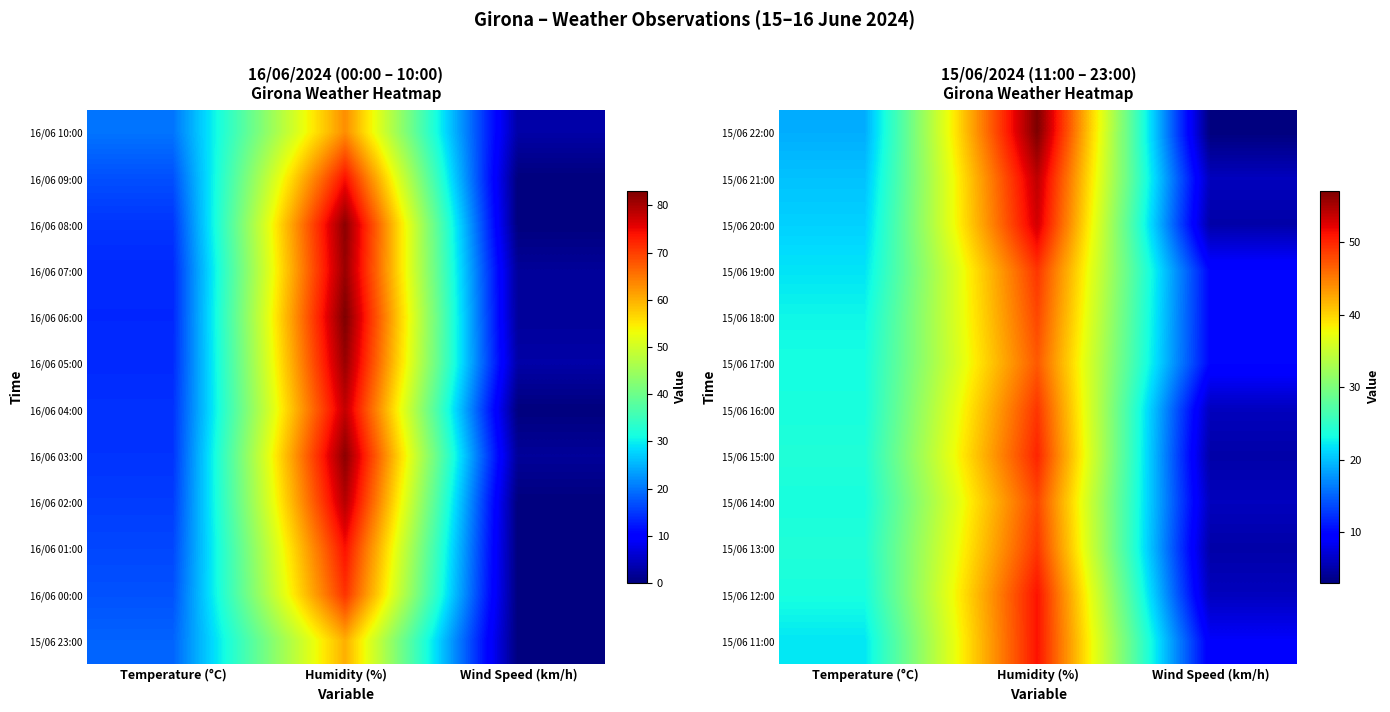

Rank the series at Temperature (°C) from highest to lowest value.

15/06 15:00, 15/06 13:00, 15/06 16:00, 15/06 14:00, 15/06 12:00, 15/06 17:00, 15/06 18:00, 15/06 11:00, 15/06 19:00, 15/06 20:00, 15/06 21:00, 15/06 22:00